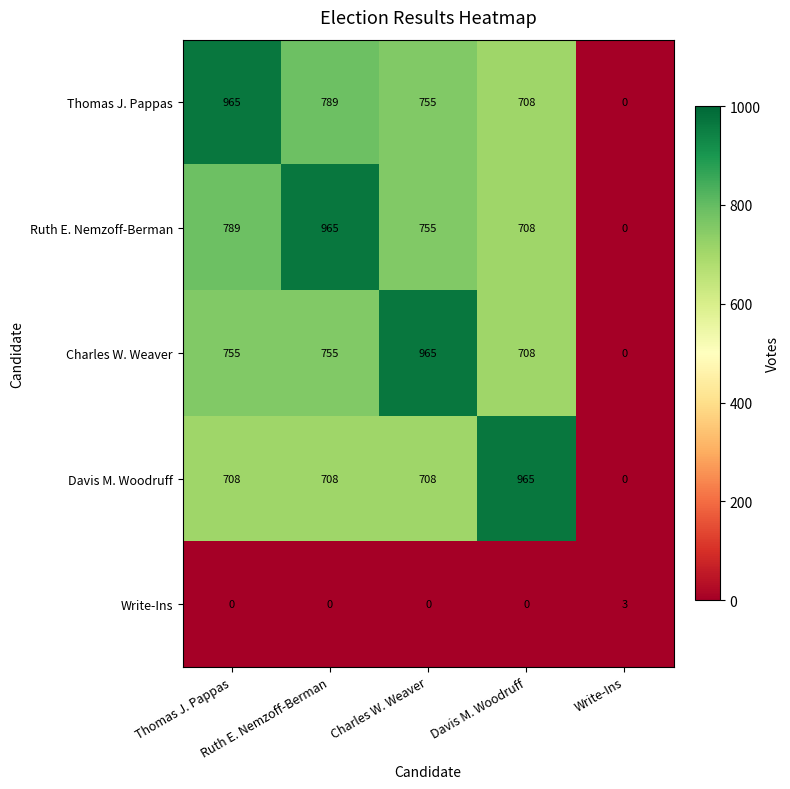

What is the maximum value shown in the chart?

965